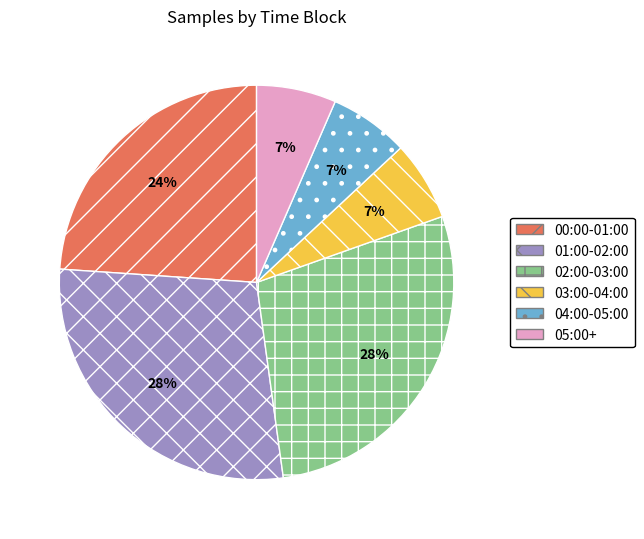

Is it true that 03:00-04:00 is 15% of the pie?

False